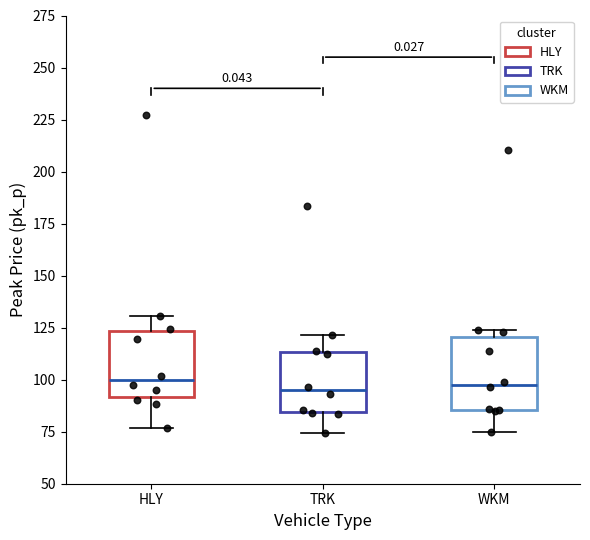

Where is the lower edge of the box for WKM on the y-axis? The values are not printed on the chart, so give them approximately, as read against the axis.

85